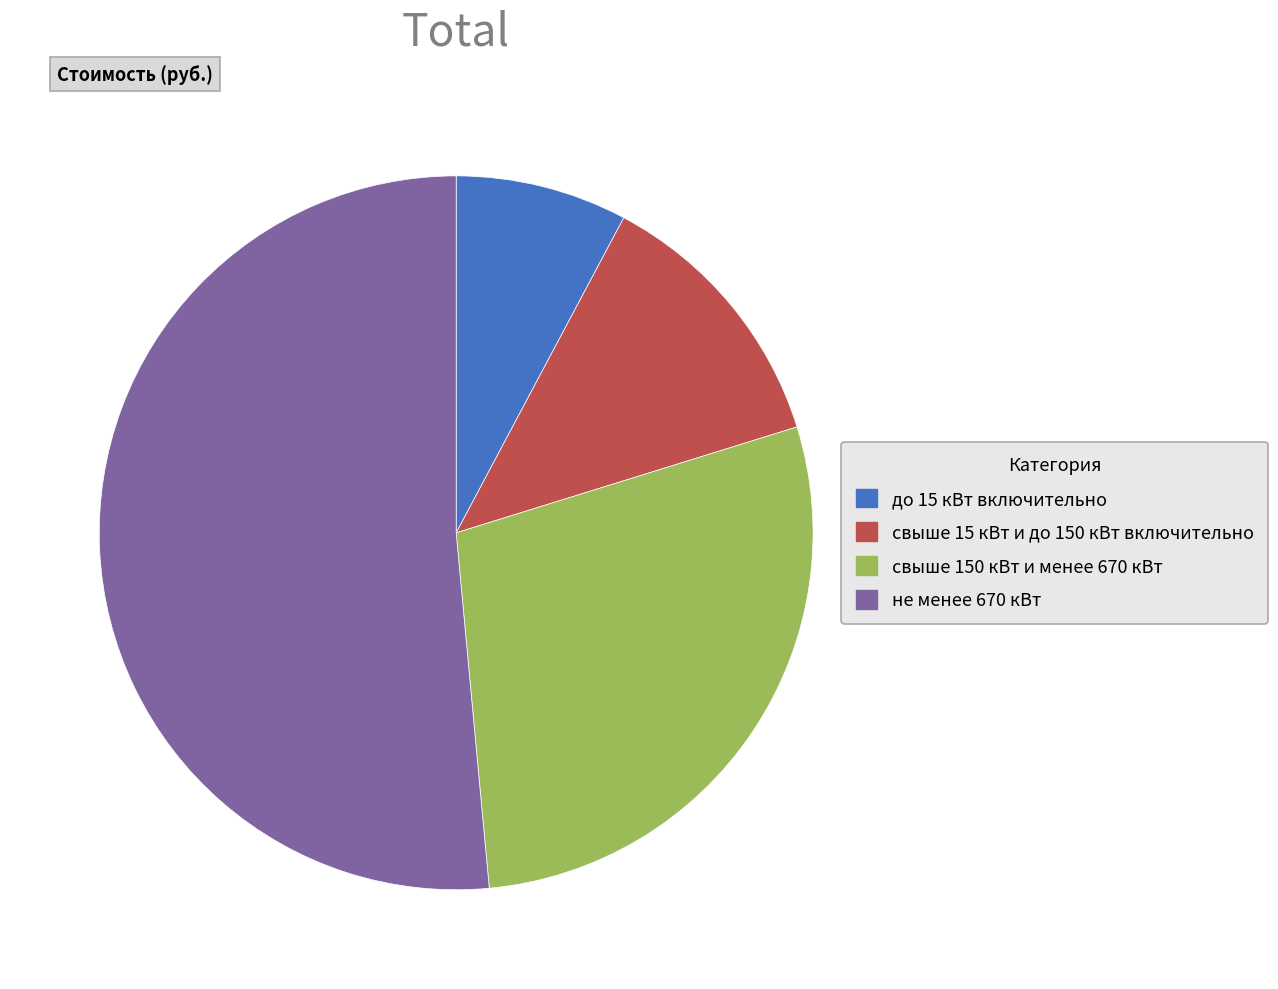

True or false: до 15 кВт включительно accounts for 8% of the total.

True